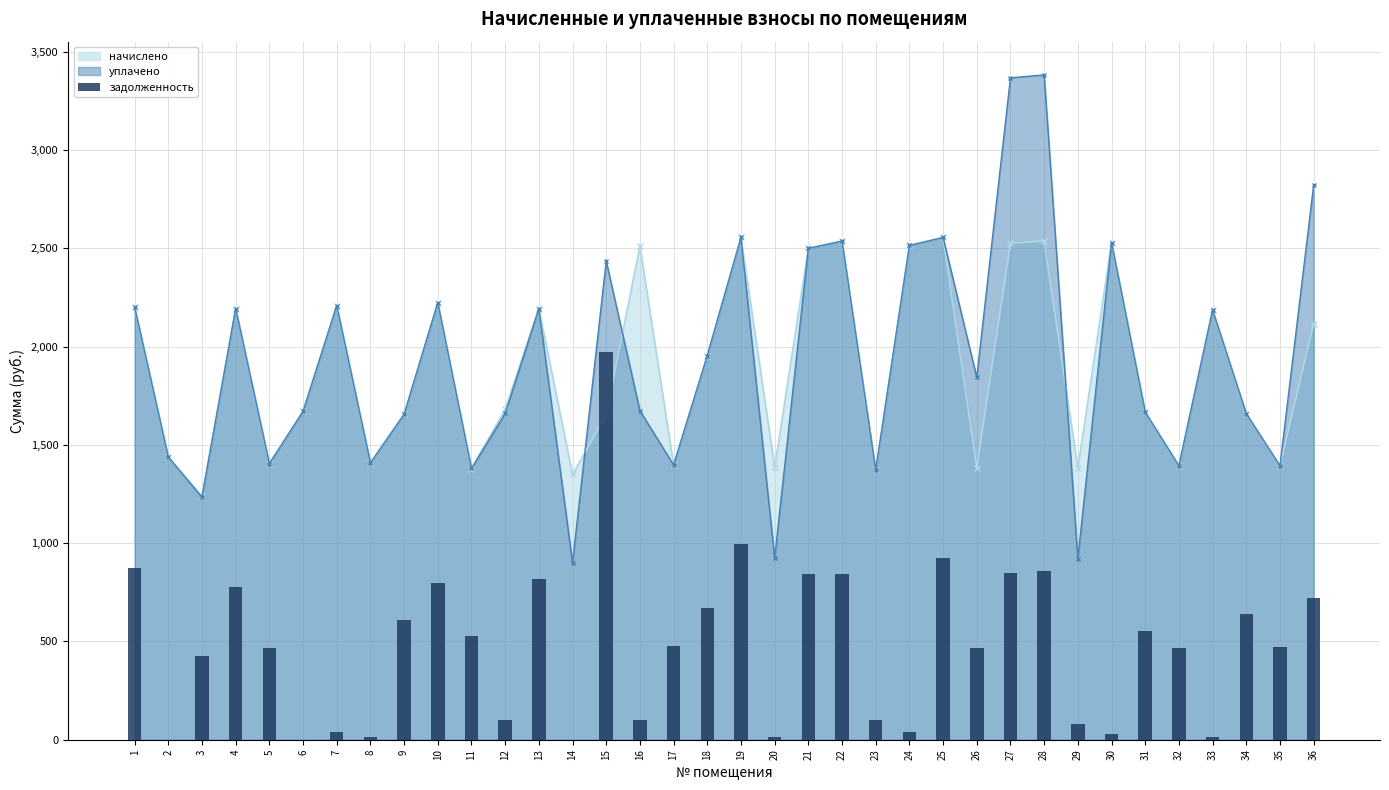

List the labels in order of value, smallest first.

2, 6, 14, 33, 20, 8, 30, 7, 24, 29, 16, 12, 23, 3, 32, 26, 5, 35, 17, 11, 31, 9, 34, 18, 36, 4, 10, 13, 21, 22, 27, 28, 1, 25, 19, 15